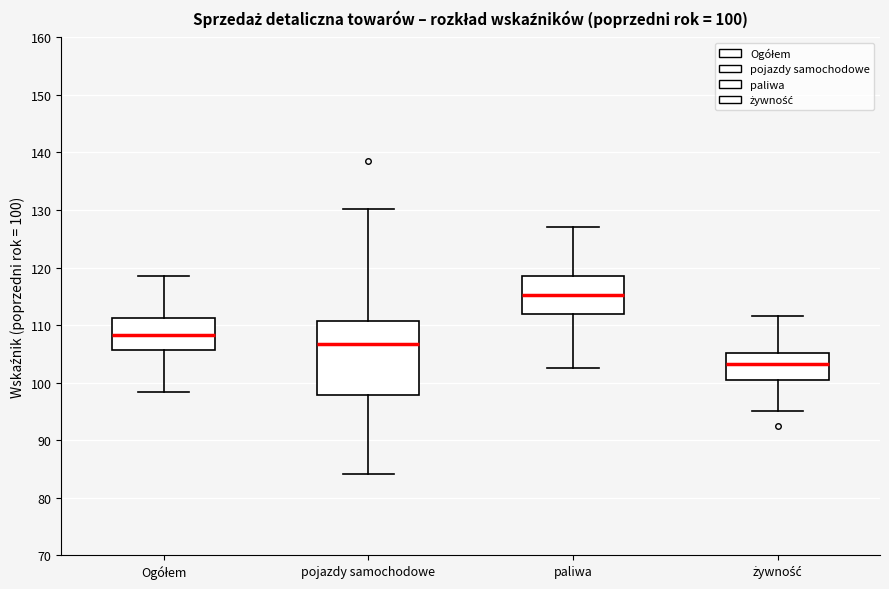

Which box has the lowest median line?

żywność